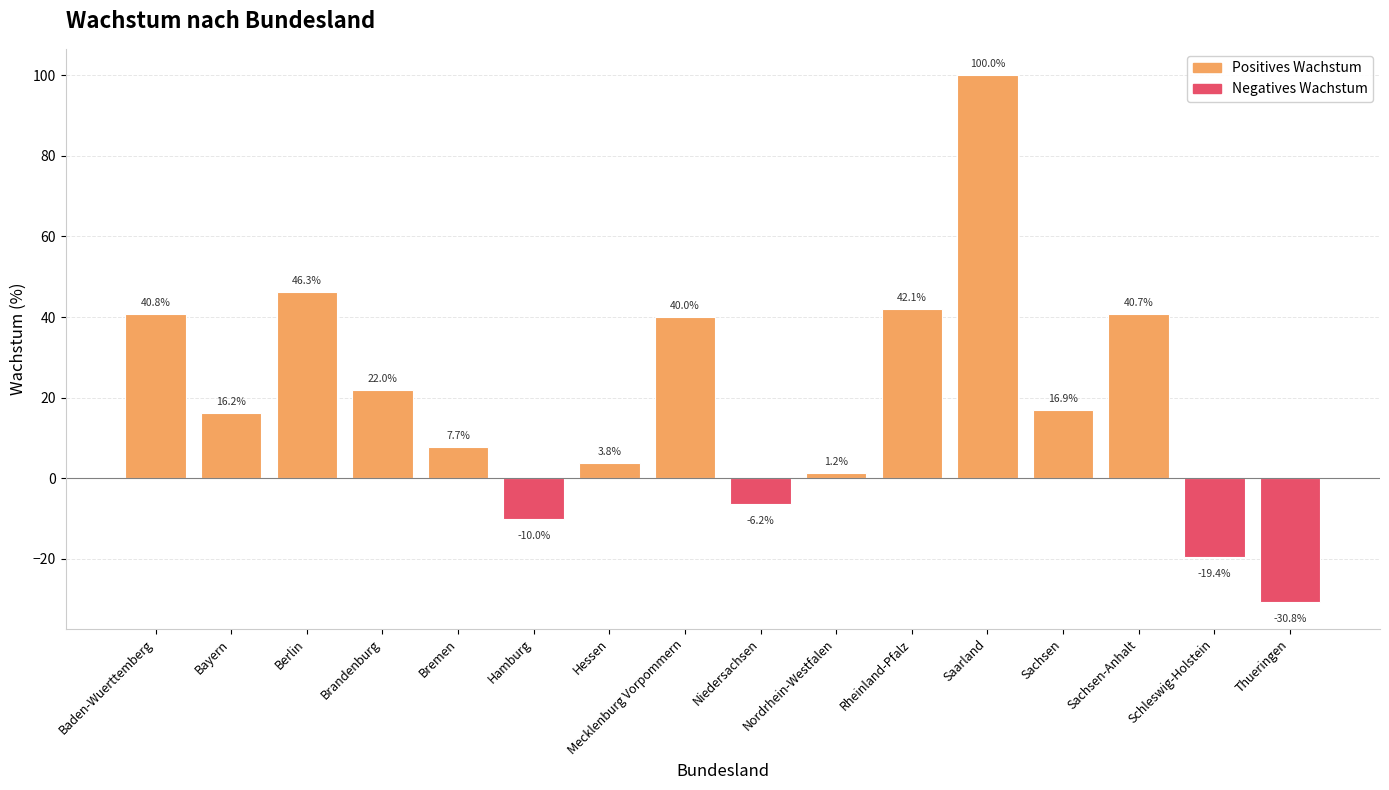

Which label corresponds to the smallest value in the chart?

Thueringen